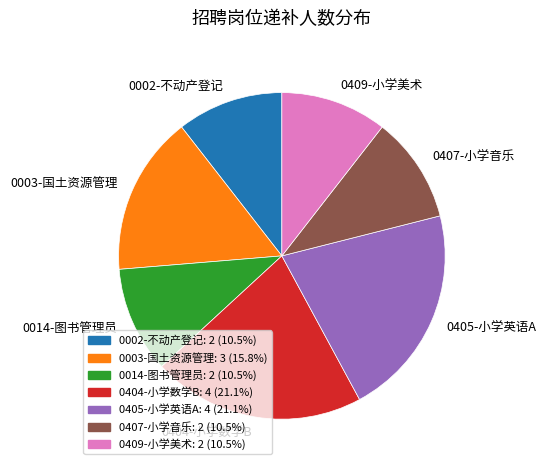

Is the sum of 0407-小学音乐 and 0014-图书管理员 greater than half?

No